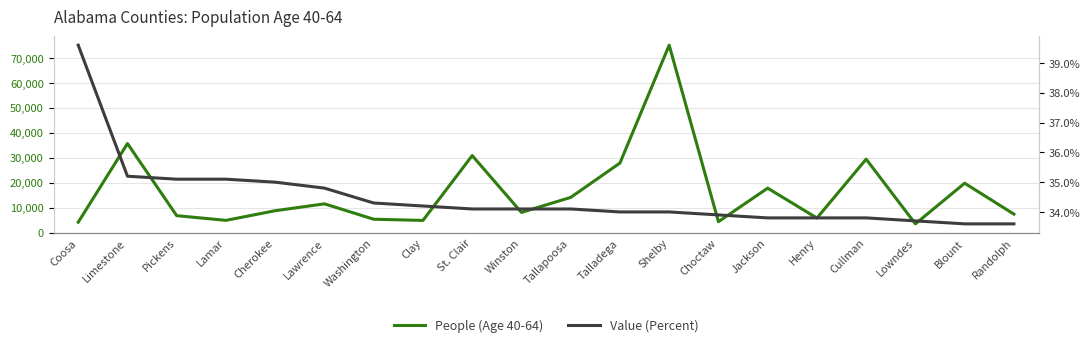

Does the chart display data point markers on the line(s)?

No